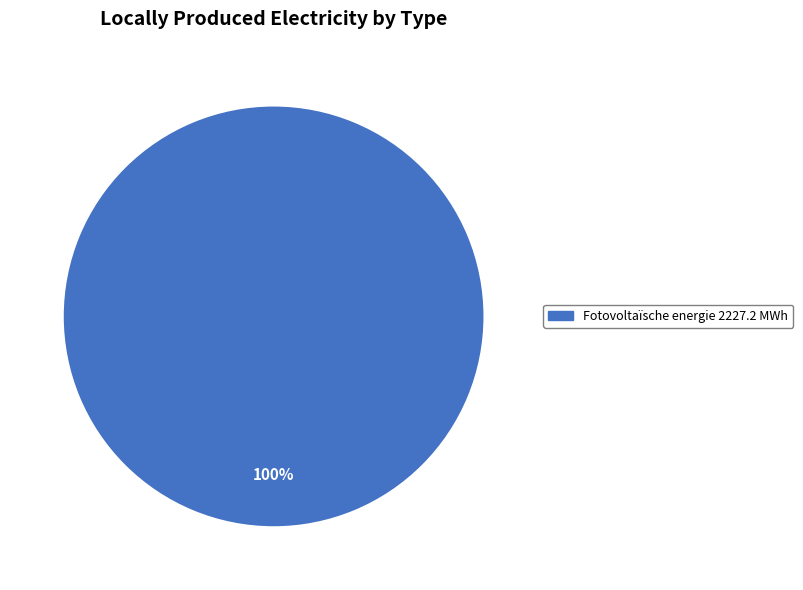

Does any single category account for the majority?

Yes